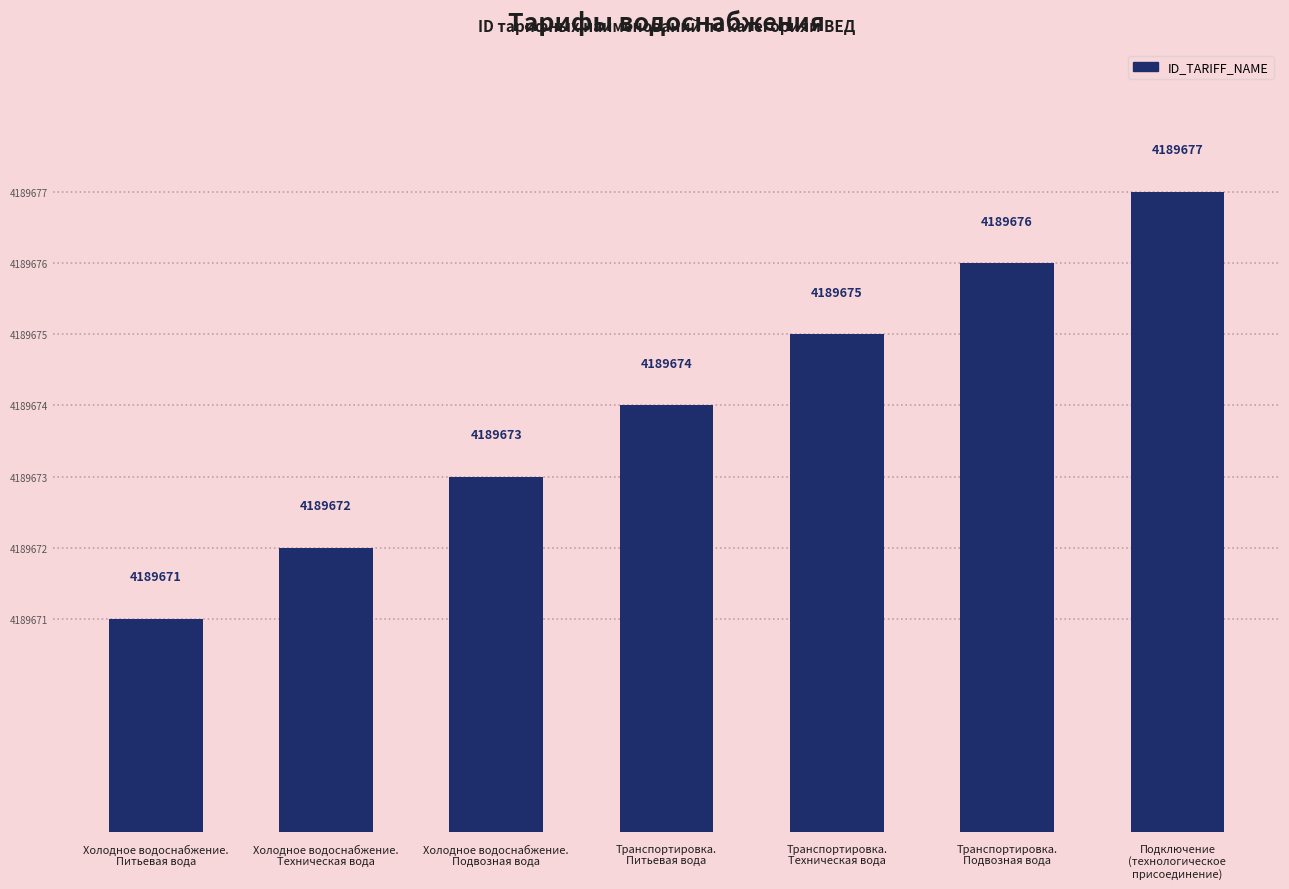

What is the change in value from Холодное водоснабжение.
Техническая вода to Транспортировка.
Питьевая вода?

+2